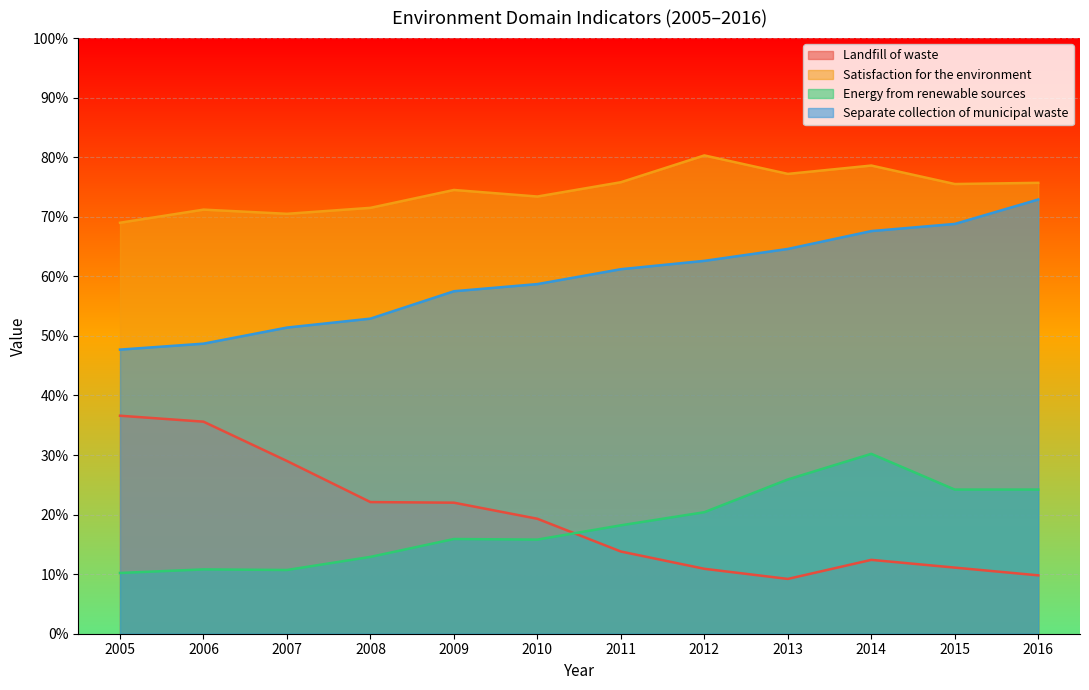

The Landfill of waste series shows 13.8 at 2011. True or false?

True